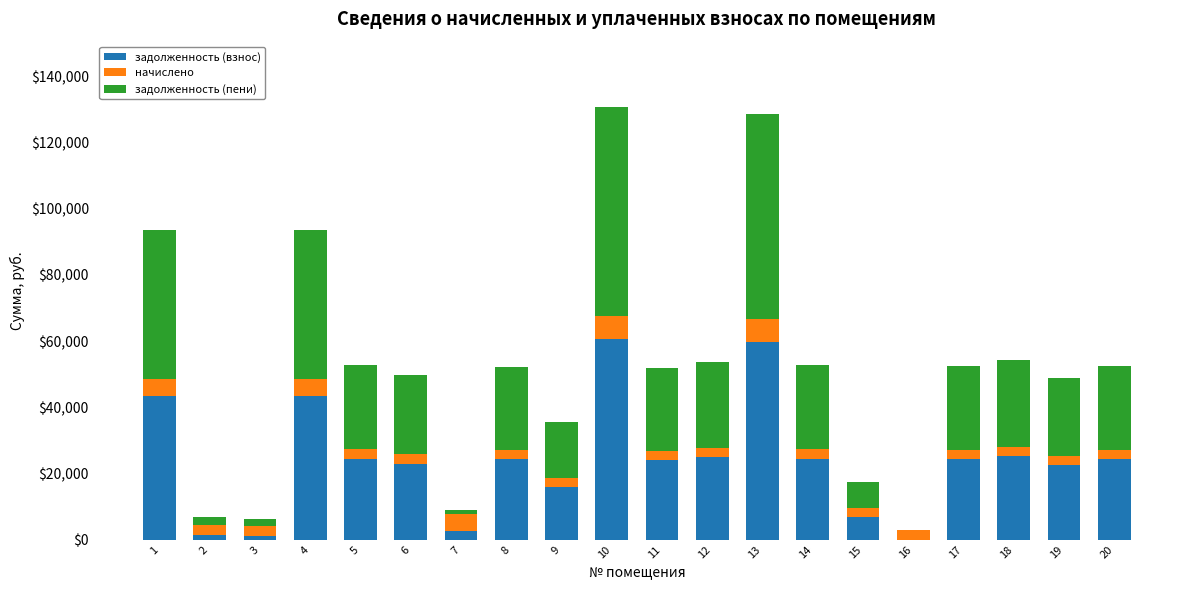

What is the total value across all series at 6?

49713.4